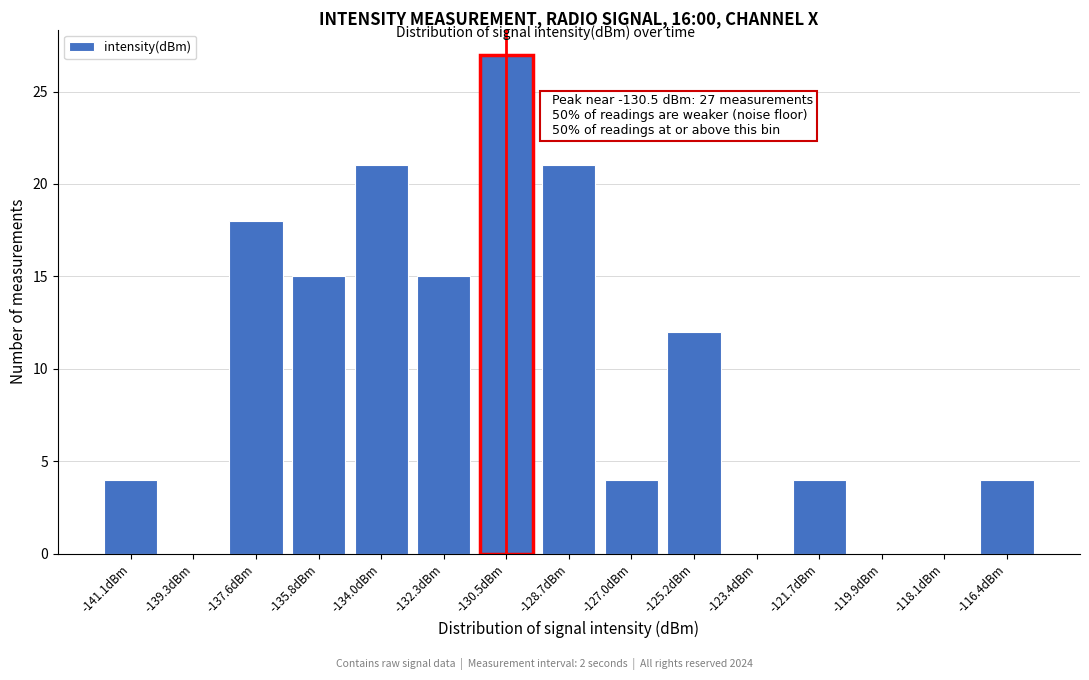

Reading left to right, extract all data points from this chart.

-141.1dBm=4	-139.3dBm=0	-137.6dBm=18	-135.8dBm=15	-134.0dBm=21	-132.3dBm=15	-130.5dBm=27	-128.7dBm=21	-127.0dBm=4	-125.2dBm=12	-123.4dBm=0	-121.7dBm=4	-119.9dBm=0	-118.1dBm=0	-116.4dBm=4